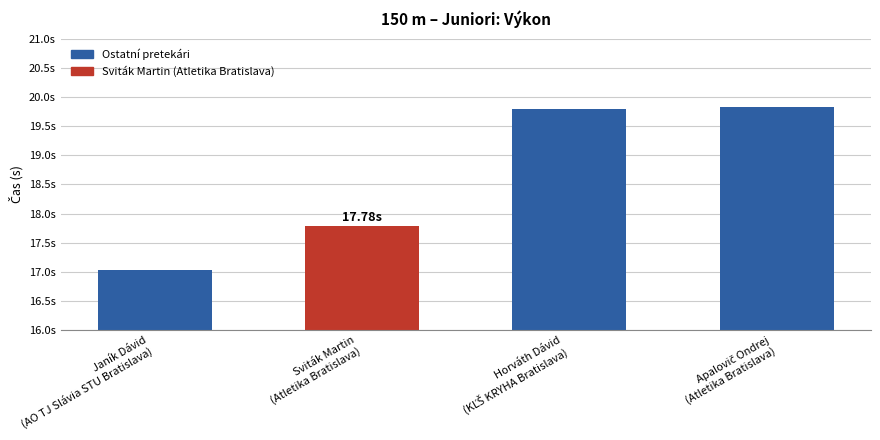

The value at Horváth Dávid
(KĽŠ KRYHA Bratislava) is 31.8. True or false?

False